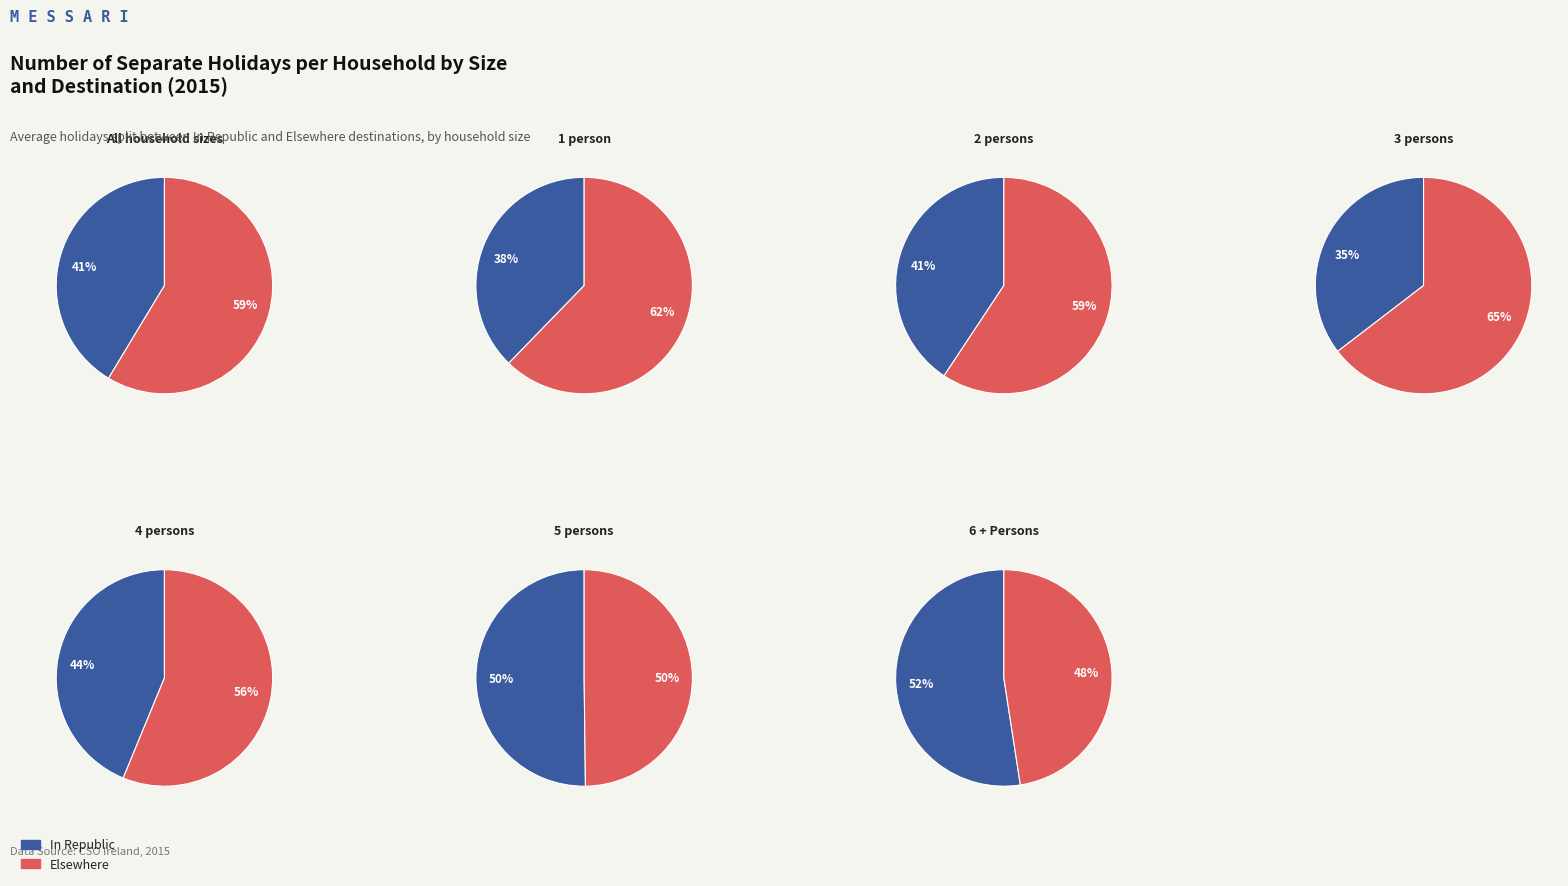

Does 6 + Persons account for over 50% of the chart?

No